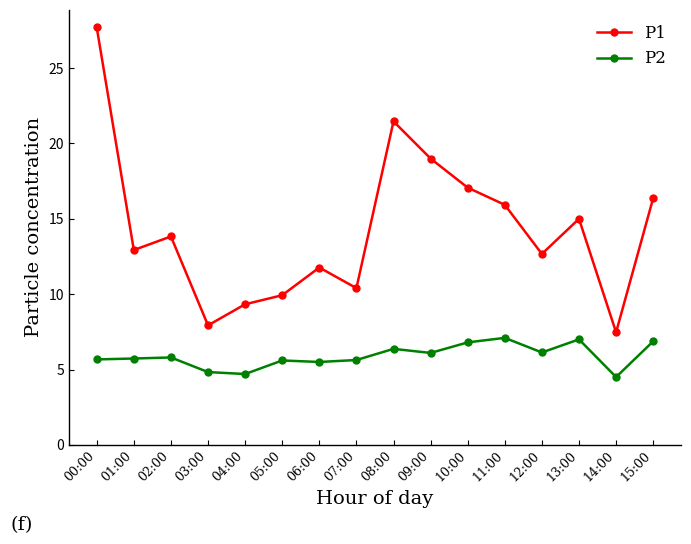

What is the difference between the highest and lowest values at 03:00?

3.1